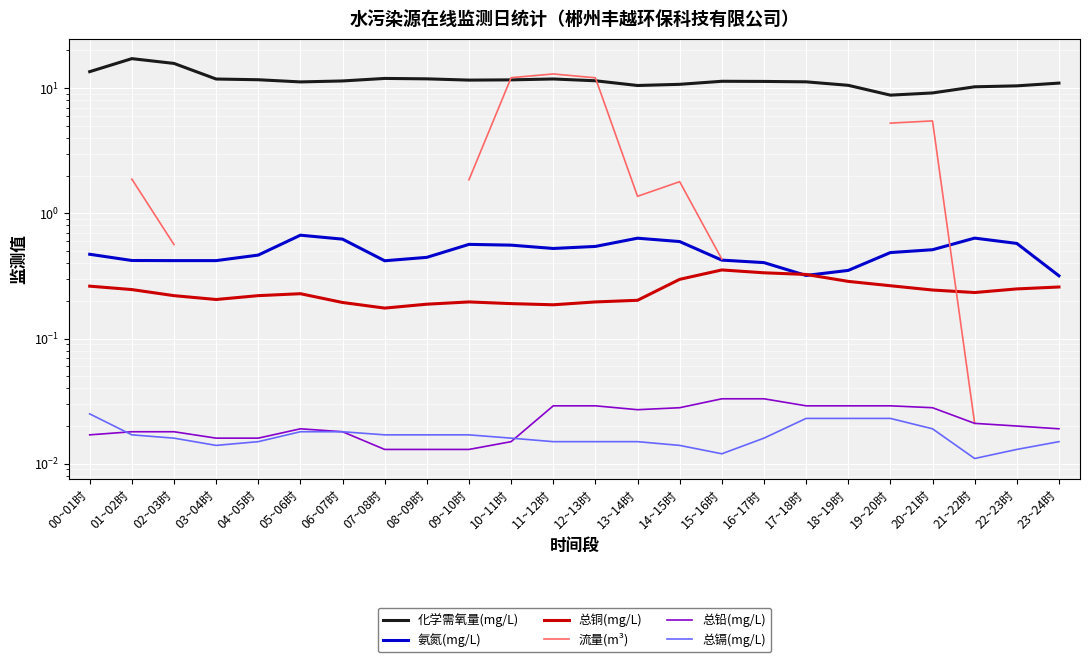

How many lines are shown in the chart?

6